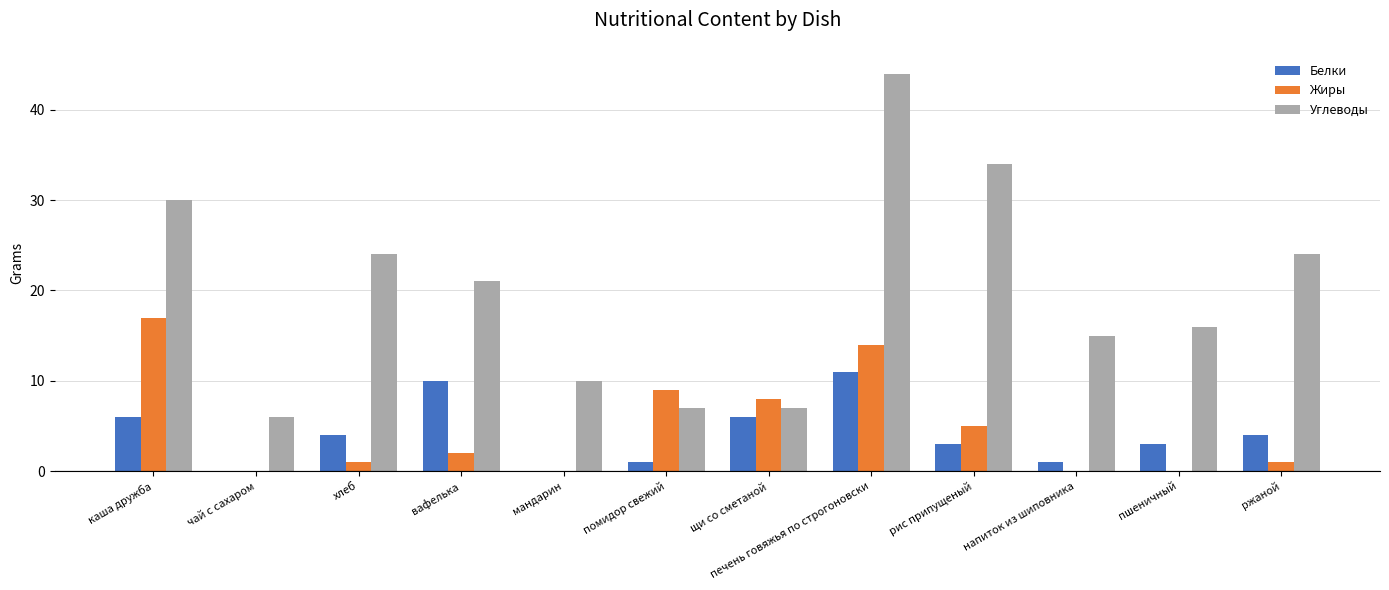

Which category has the highest value across all series?

печень говяжья по строгоновски